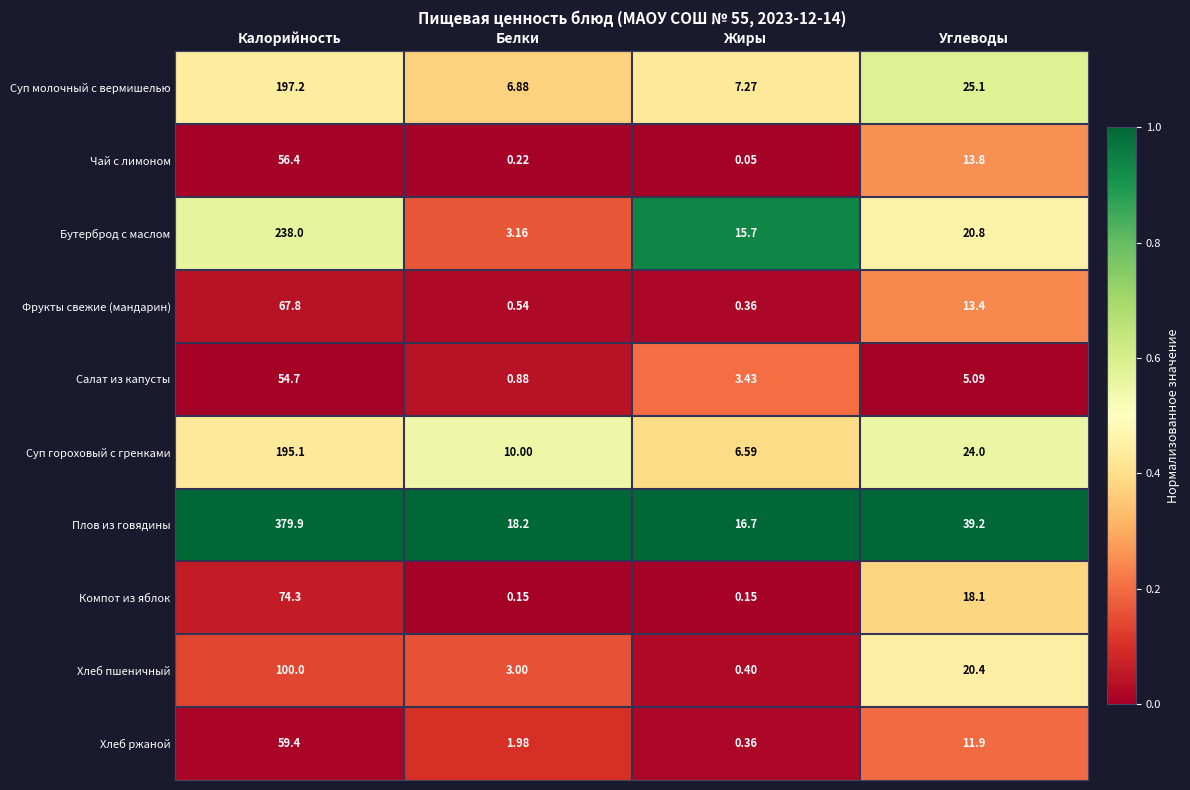

Rank the series at Калорийность from lowest to highest value.

Салат из капусты, Чай с лимоном, Хлеб ржаной, Фрукты свежие (мандарин), Компот из яблок, Хлеб пшеничный, Суп гороховый с гренками, Суп молочный с вермишелью, Бутерброд с маслом, Плов из говядины